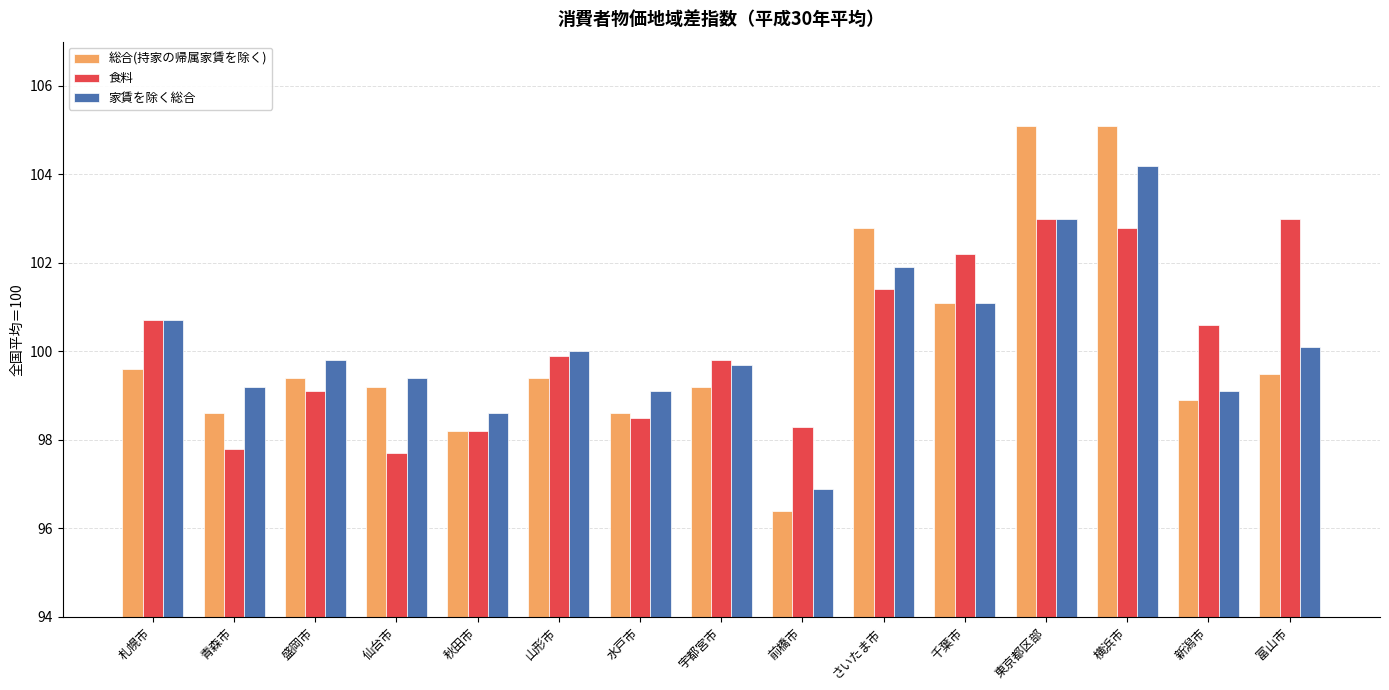

Reading left to right, list all the values displayed in this chart.

総合(持家の帰属家賃を除く): 99.6	98.6	99.4	99.2	98.2	99.4	98.6	99.2	96.4	102.8	101.1	105.1	105.1	98.9	99.5
食料: 100.7	97.8	99.1	97.7	98.2	99.9	98.5	99.8	98.3	101.4	102.2	103.0	102.8	100.6	103.0
家賃を除く総合: 100.7	99.2	99.8	99.4	98.6	100.0	99.1	99.7	96.9	101.9	101.1	103.0	104.2	99.1	100.1